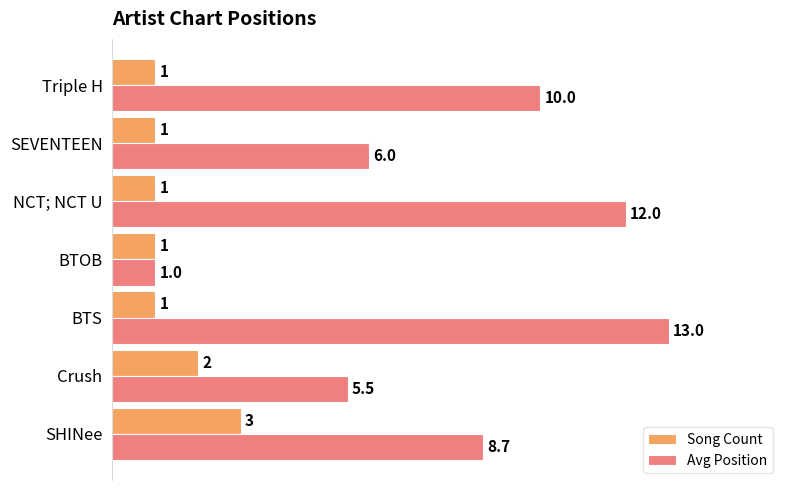

What is the difference between the maximum and second lowest values in the Song Count series?

2.0